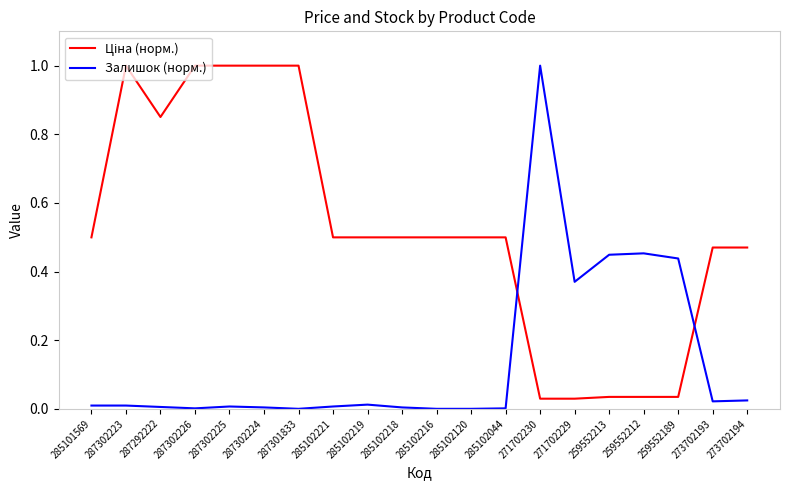

At which label does Залишок (норм.) reach its peak?

271702230